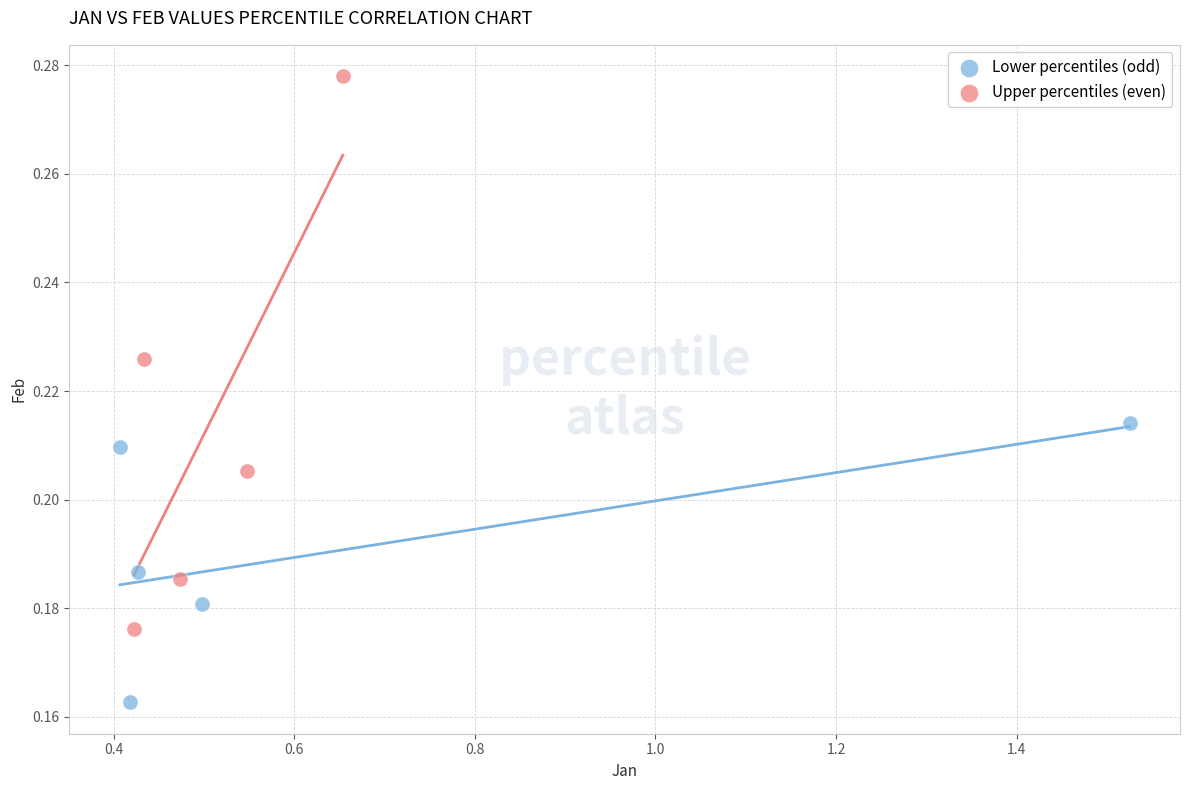

What are all the series names shown in the legend?

Lower percentiles (odd), Upper percentiles (even)